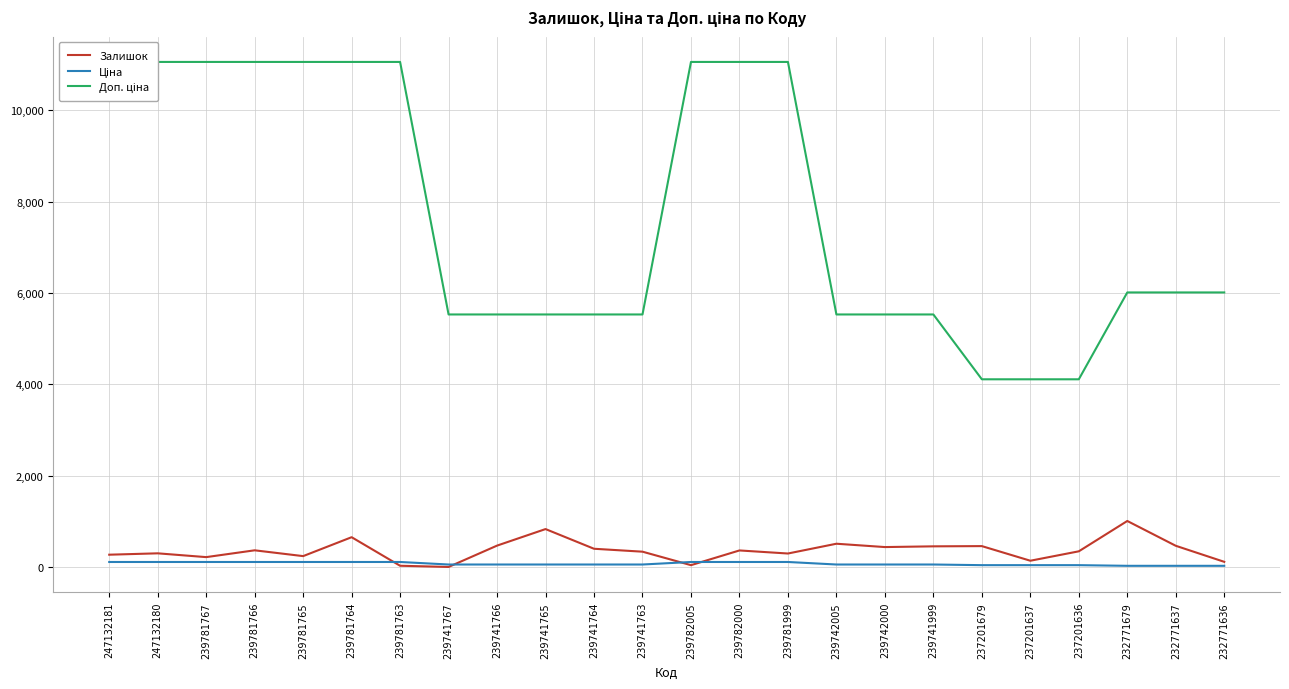

How many values in the Залишок series are below 363?

12